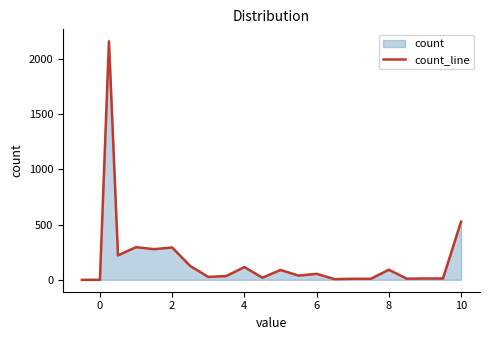

Between 6 and 10, which is larger?

10